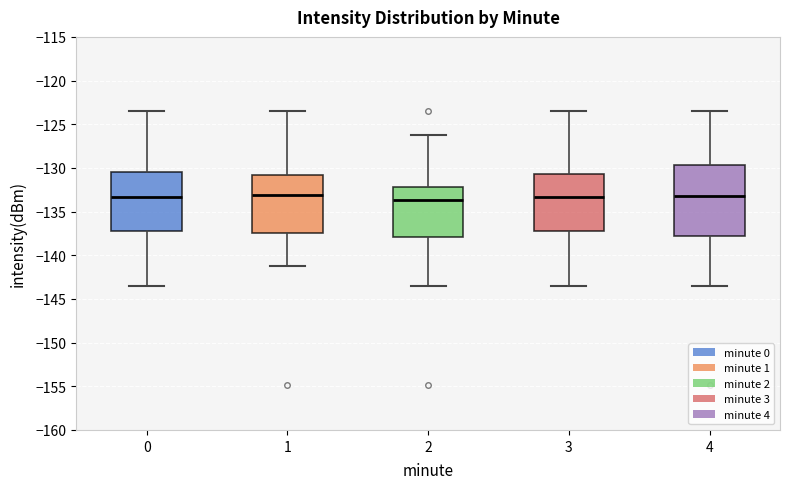

Reading left to right, transcribe this box plot: for each box, give where its median line is, the range the box spans, and where its two whiskers end, as read against the y-axis. The values are not printed on the chart, so give them approximately, as read against the axis.

0: median -133.5, box -137.5 to -130.5, whiskers -143.5 to -123.5
1: median -133.0, box -137.5 to -131.0, whiskers -141.0 to -123.5
2: median -133.5, box -138.0 to -132.0, whiskers -143.5 to -126.5
3: median -133.5, box -137.5 to -130.5, whiskers -143.5 to -123.5
4: median -133.0, box -138.0 to -129.5, whiskers -143.5 to -123.5